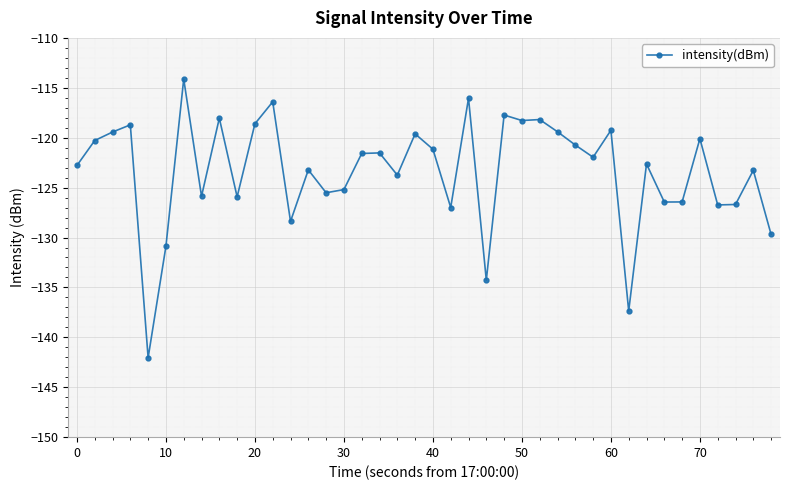

What is the value of the 29th point from the left?

-120.7